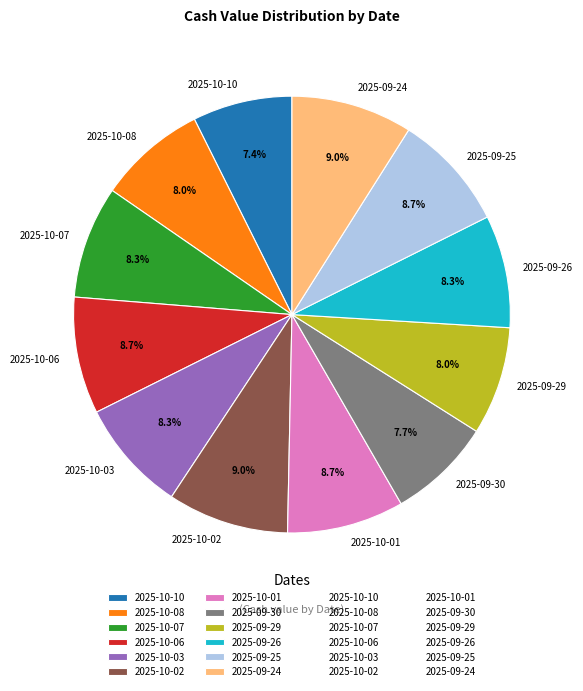

Count the number of slices in the pie.

12